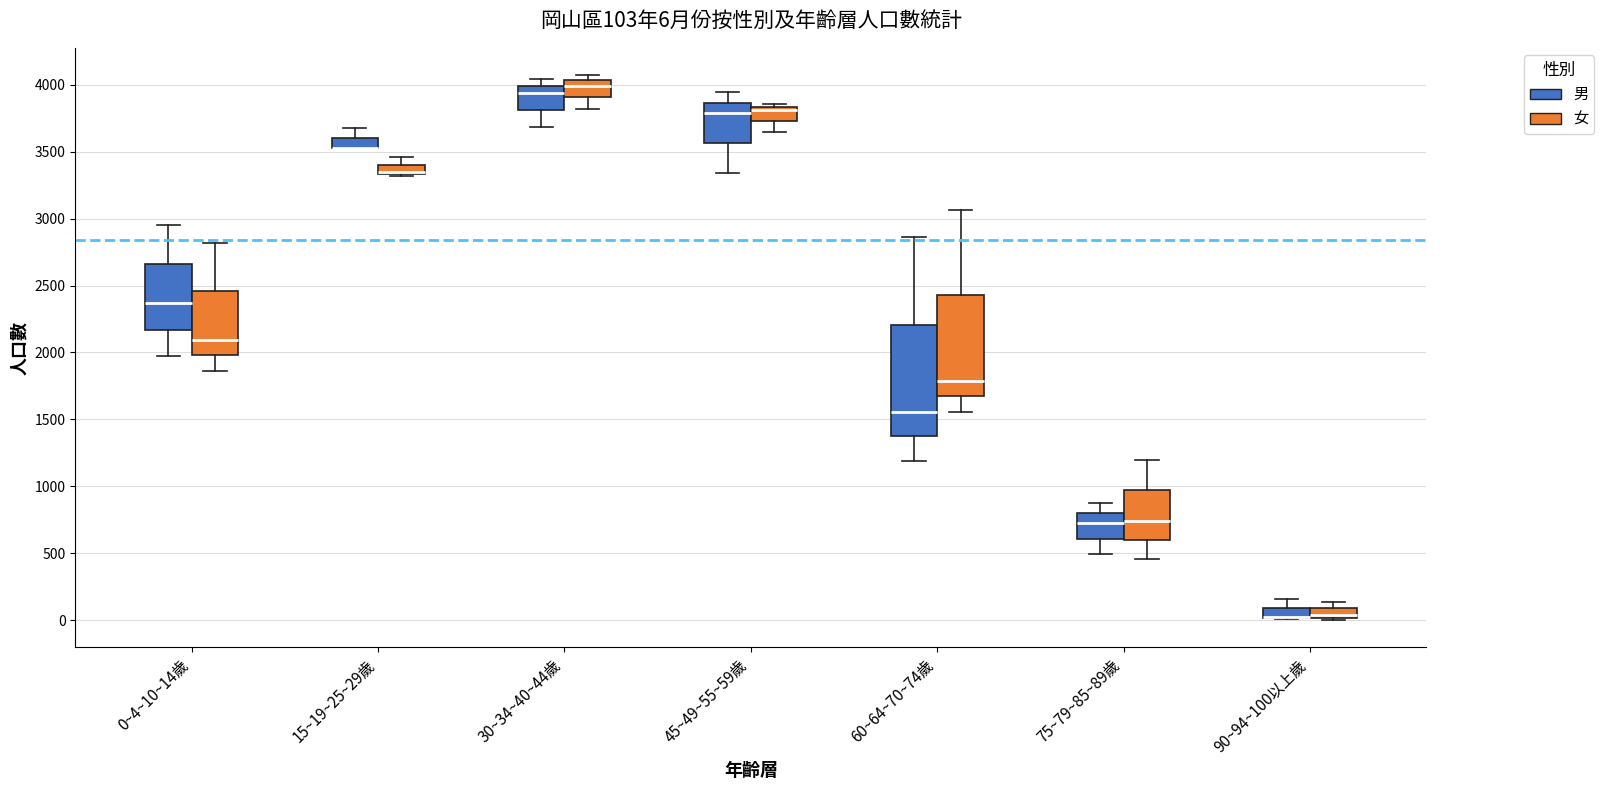

Comparing the boxes themselves (not the whiskers), which one is the tallest?

60~64~70~74歲 (男)